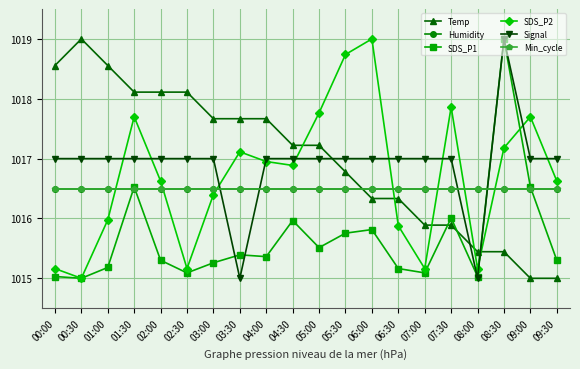

Which category has the lowest value across all series?

09:00